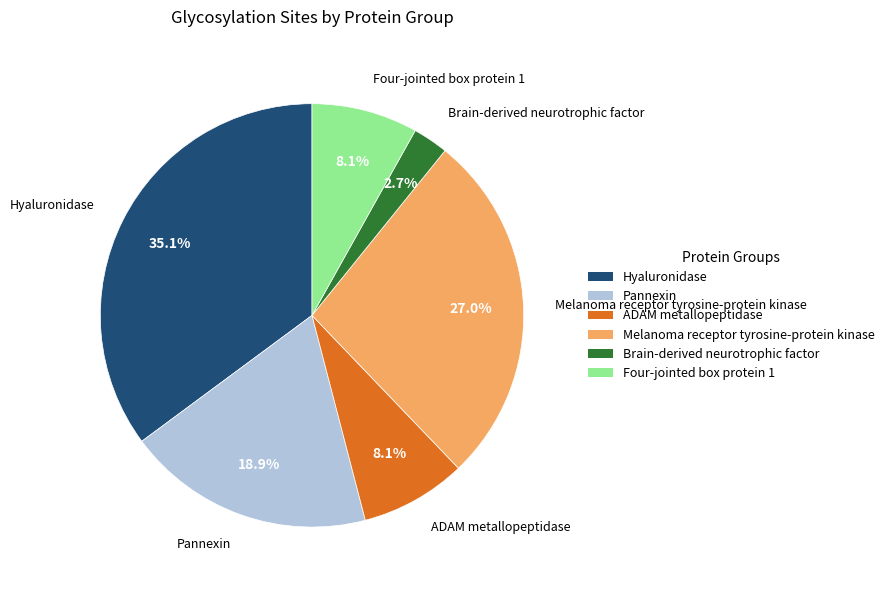

To the nearest percent, what is the difference between the largest and smallest slice percentages?

32%